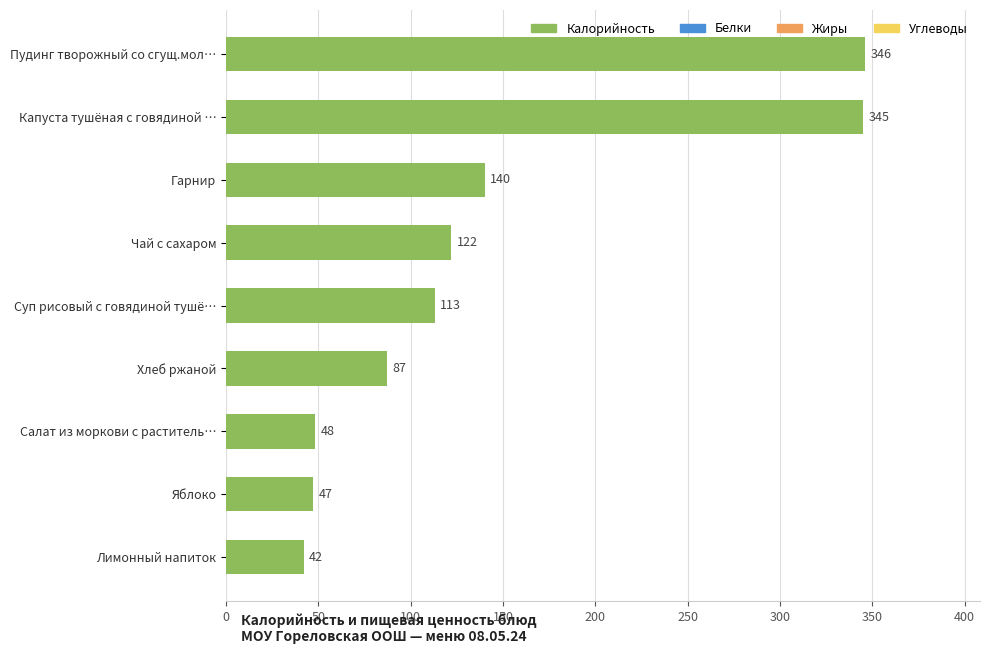

Are the bars grouped side by side (vs. stacked)?

No